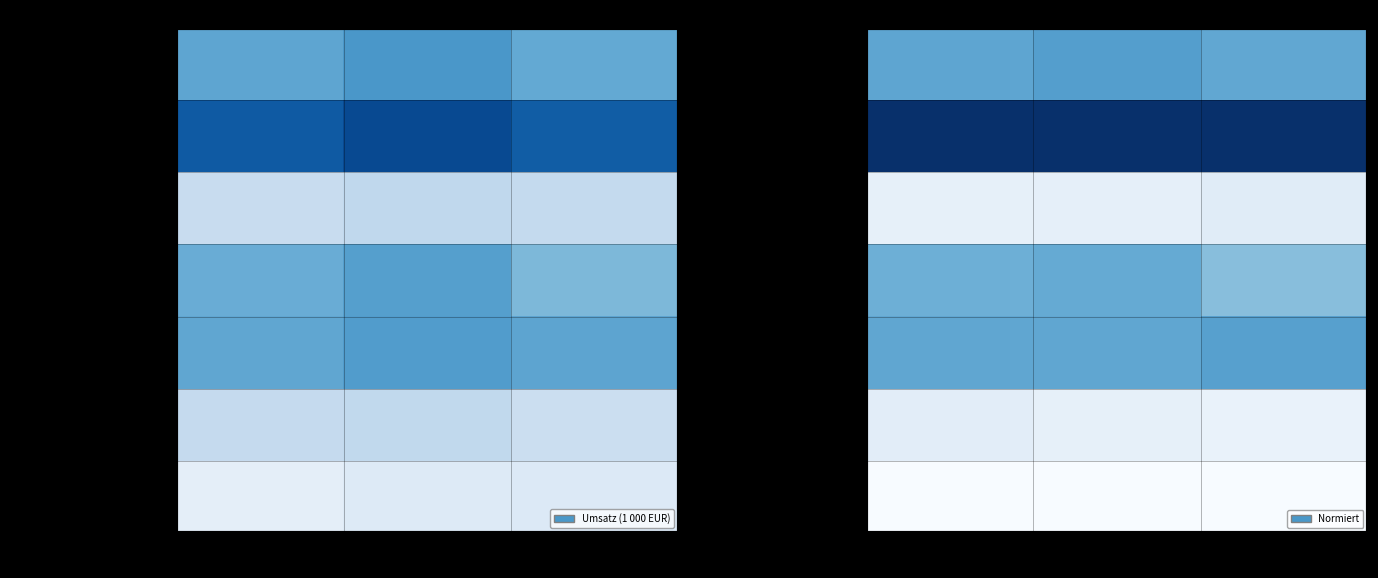

At how many categories does at least one series exceed 0?

3